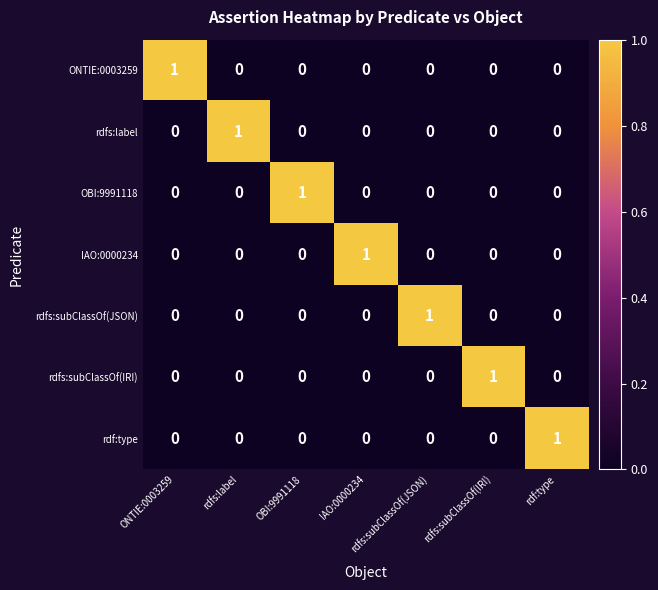

At how many categories does at least one series exceed 0?

7